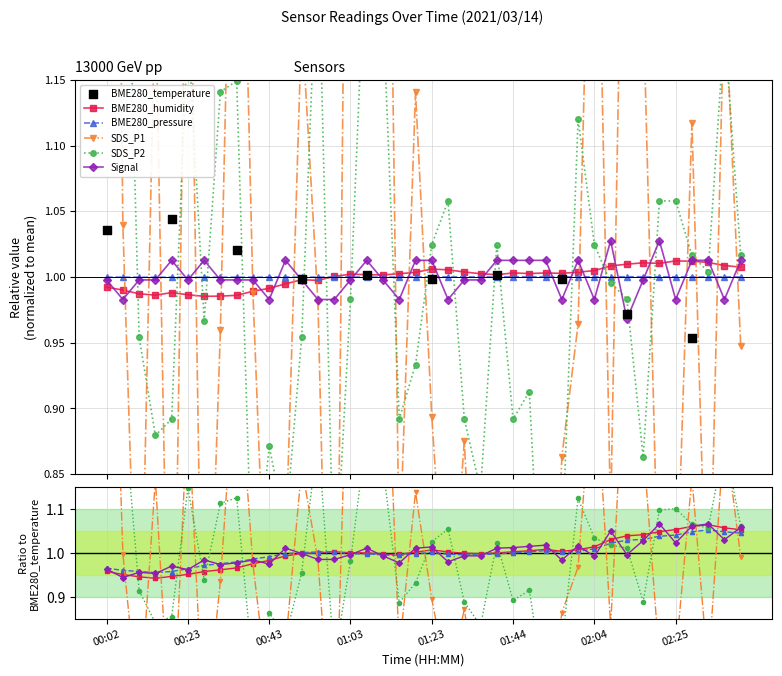

At how many categories does at least one series exceed 0?

40